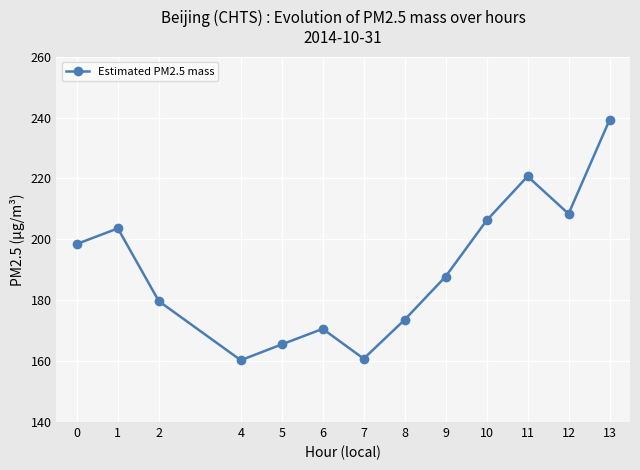

What is the change in value from 10 to 11?

+14.5